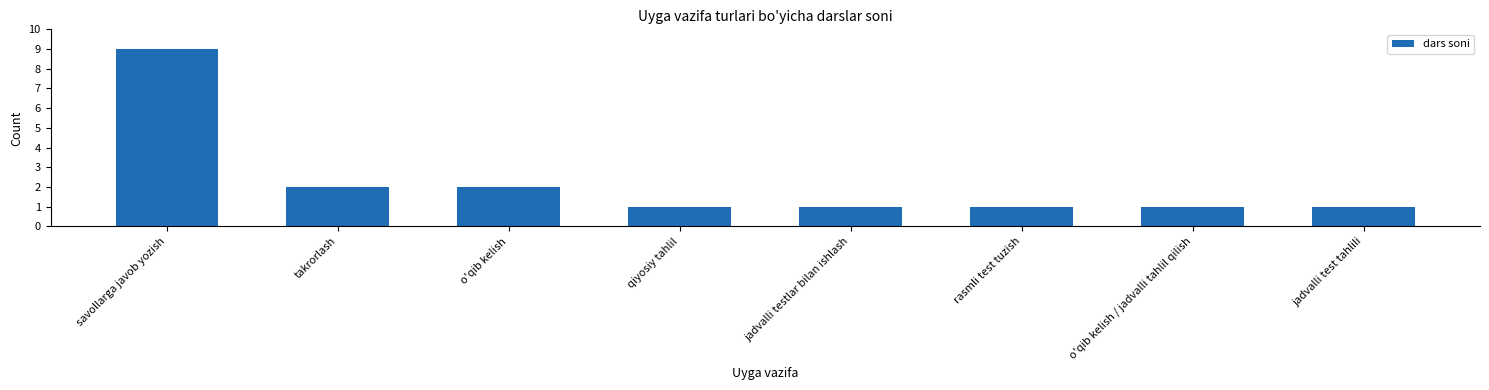

What is the sum of all values?

18